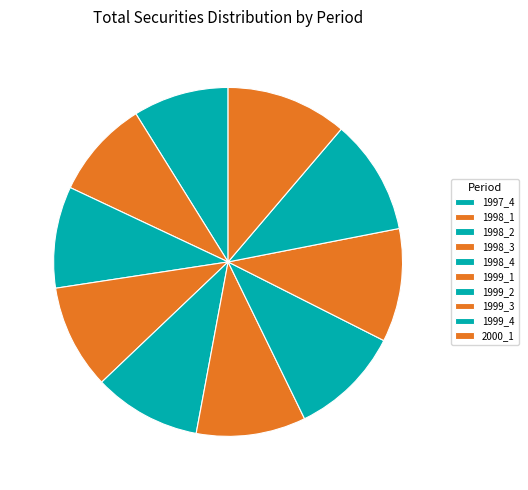

To the nearest percent, what portion does 1998_4 represent?

10%